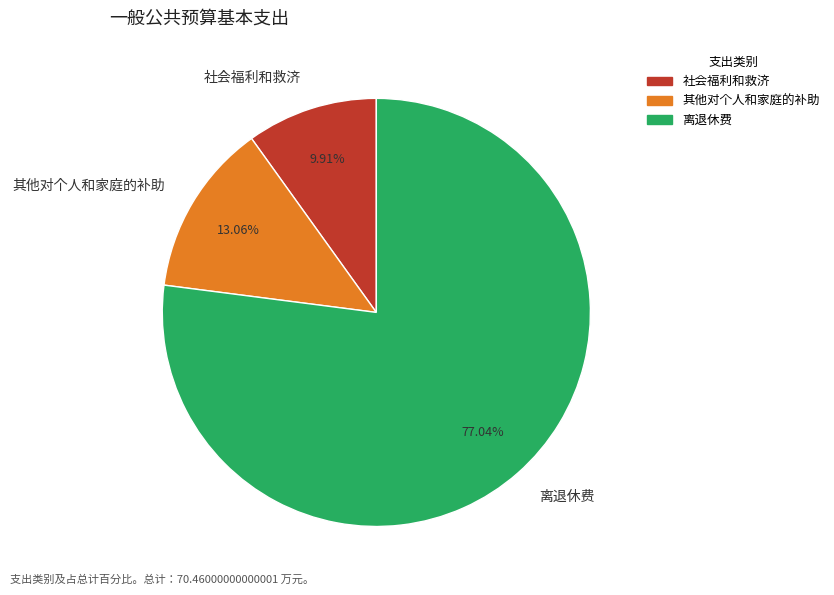

How many segments does this pie chart have?

3